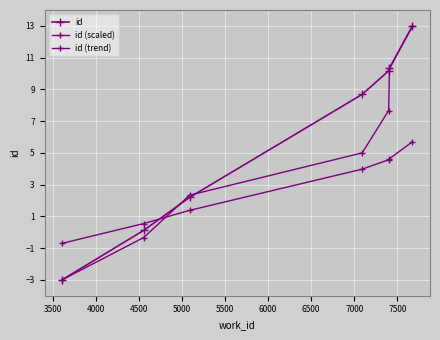

What is the lowest value of the id series?

-3.0